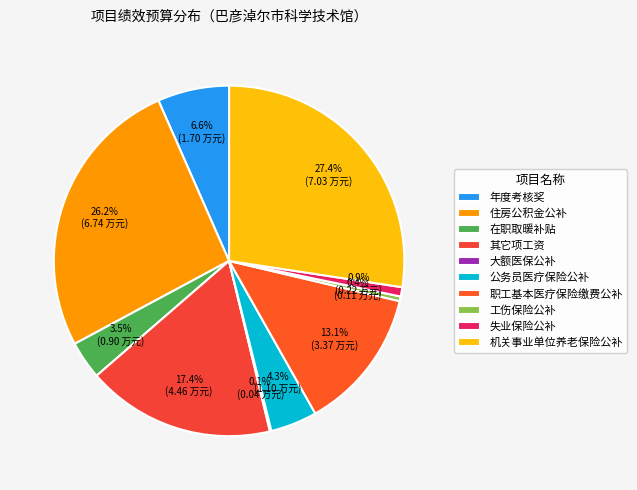

Which slice is the smallest?

大额医保公补